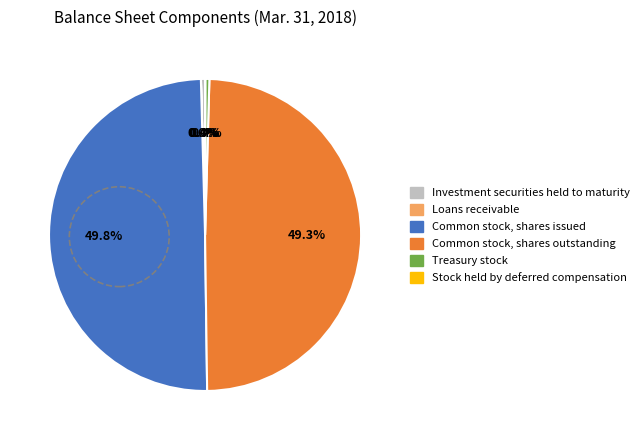

Combined, what portion of the pie is Investment securities held to maturity and Treasury stock?

0.8%